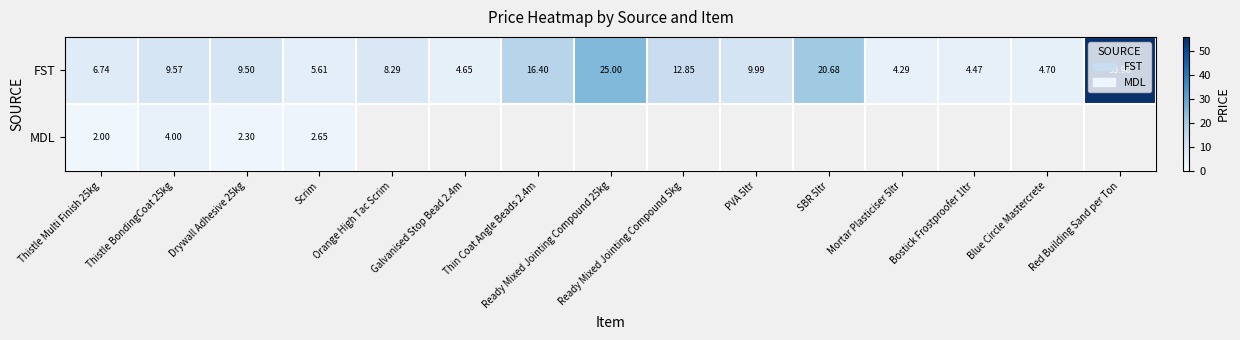

At which label does FST reach its peak?

Red Building Sand per Ton